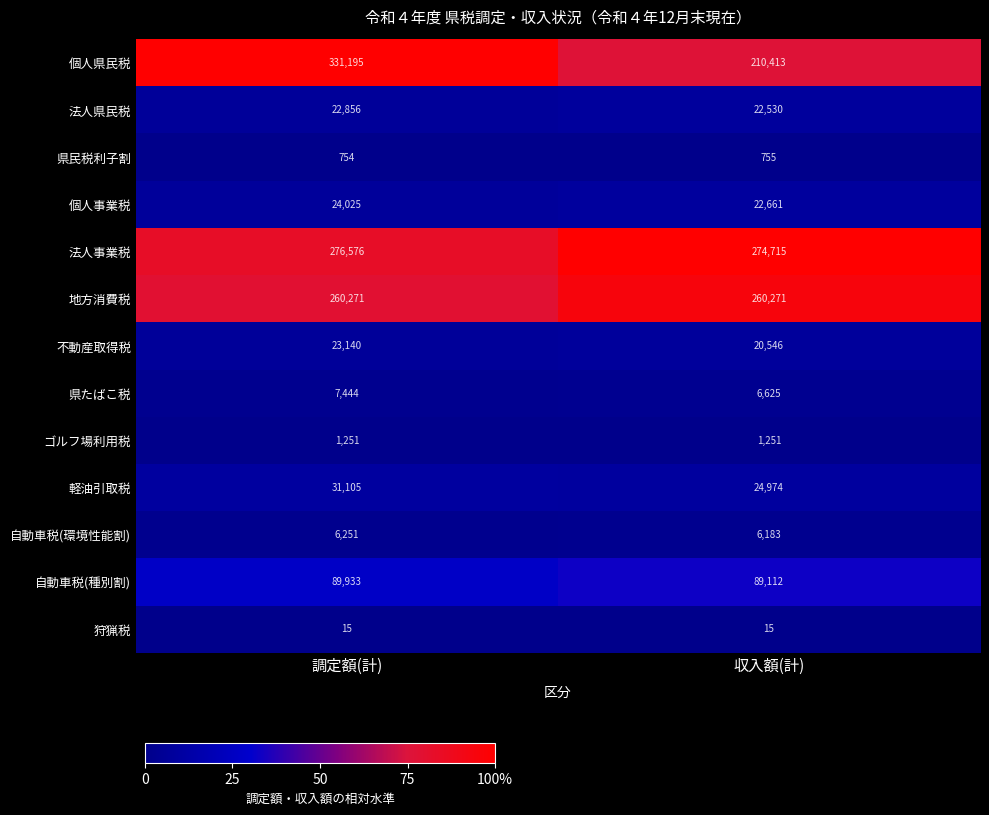

What is the total value across all series at 調定額(計)?

1074816